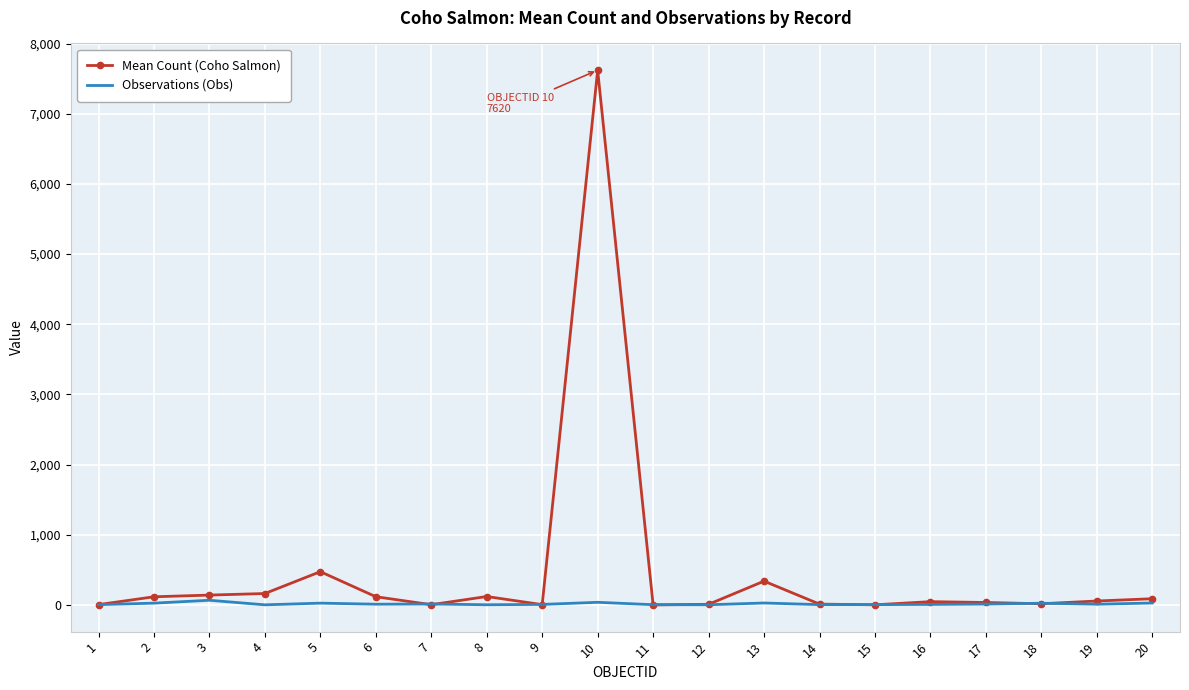

At which category is the sum across all series the highest?

10